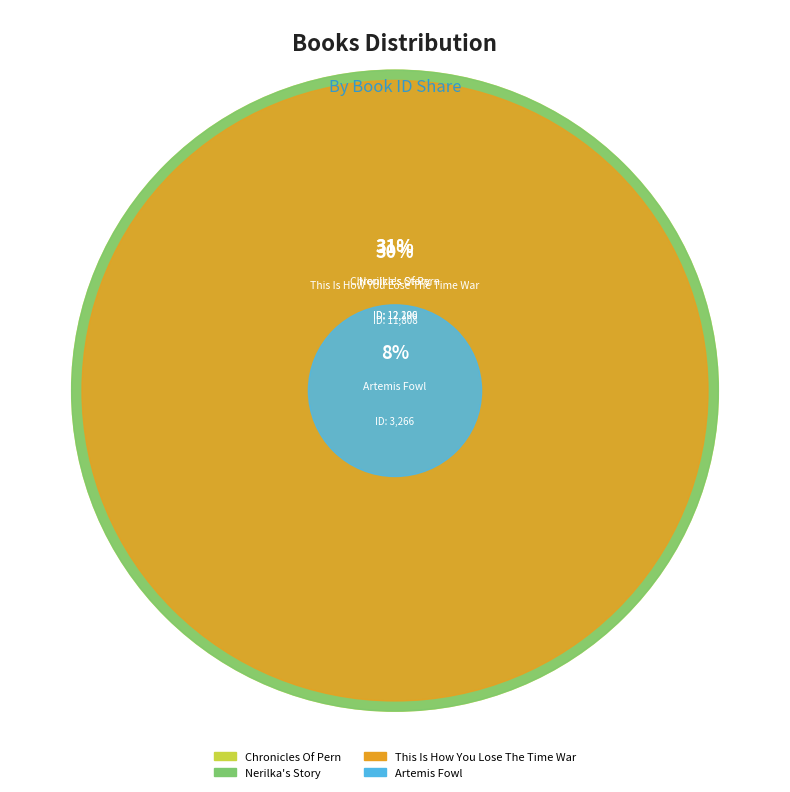

What percentage is the This Is How You Lose The Time War slice, to the nearest percent?

30%